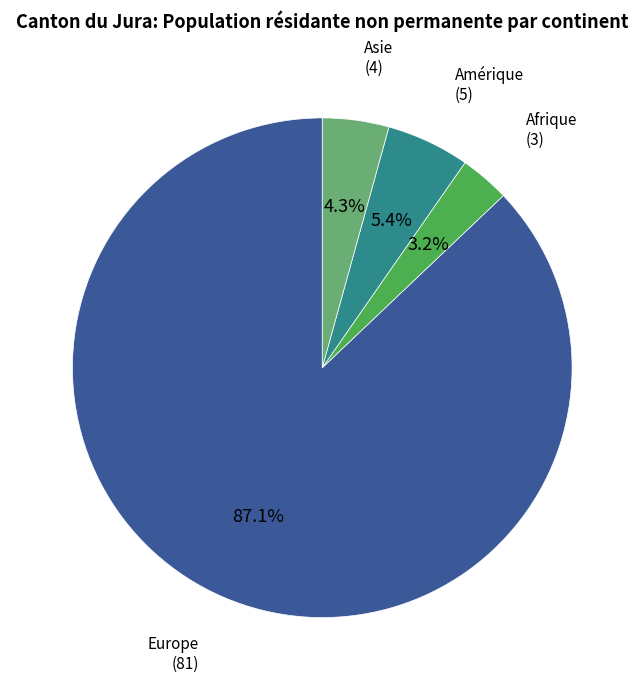

Which category accounts for the majority?

Europe